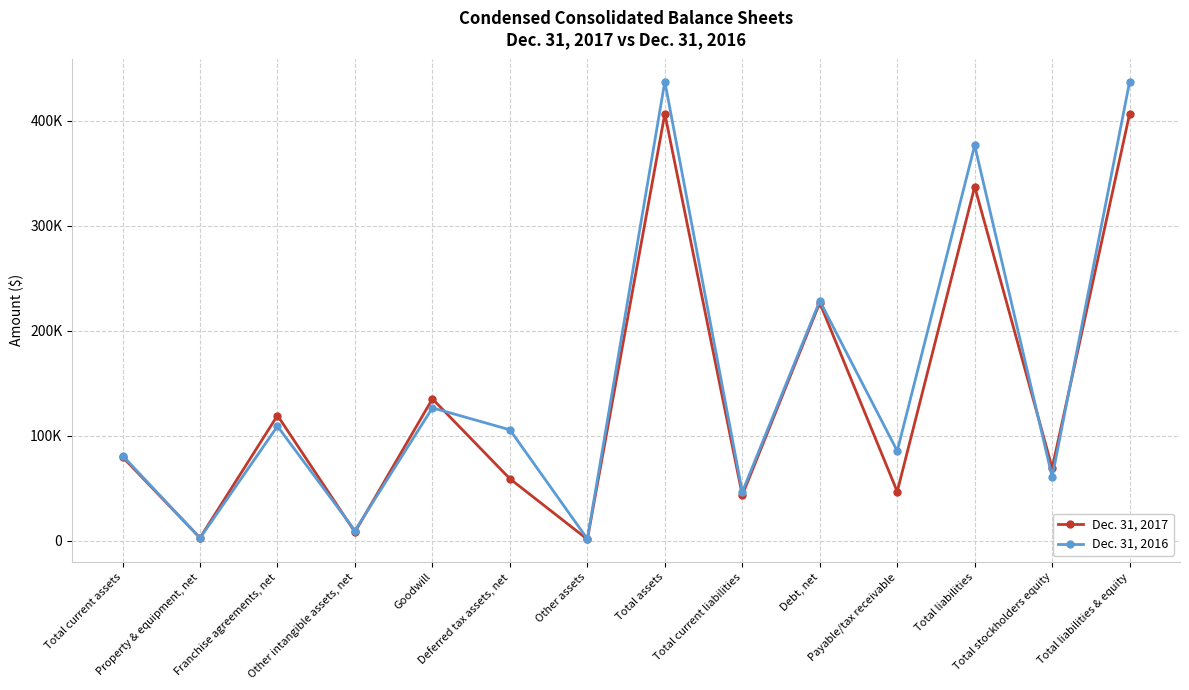

Between Total liabilities and Total stockholders equity, which is larger?

Total liabilities